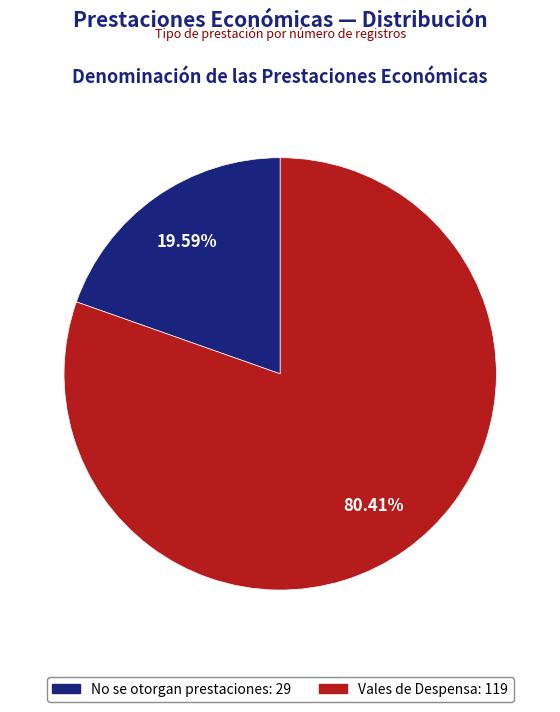

Is there any slice that represents more than half of the pie?

Yes